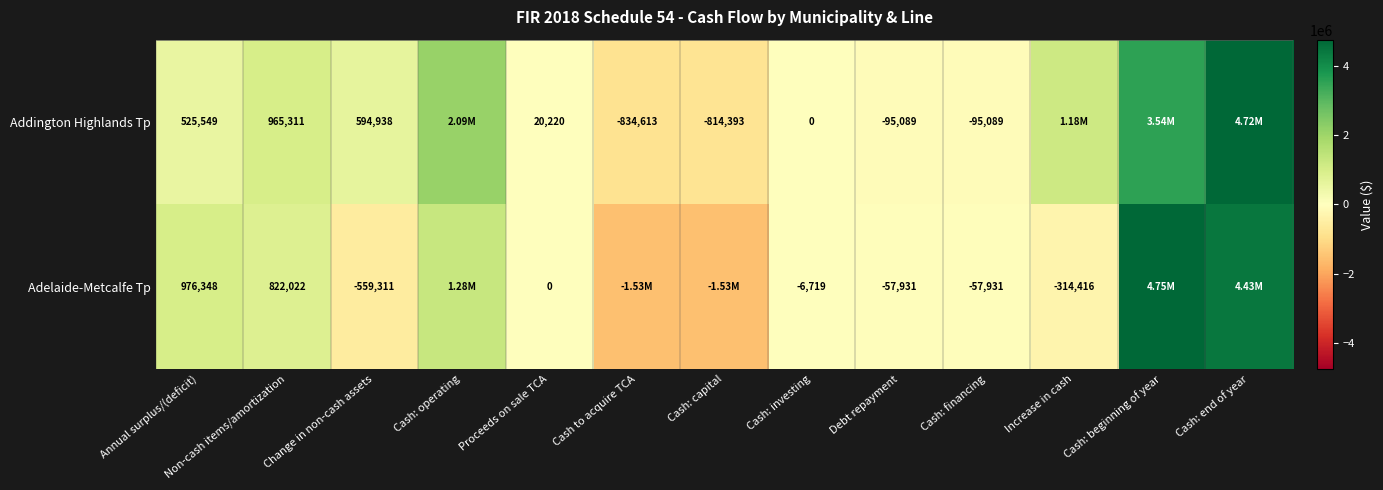

What is the sum of the Addington Highlands Tp values at Cash: financing and Change in non-cash assets?

499849